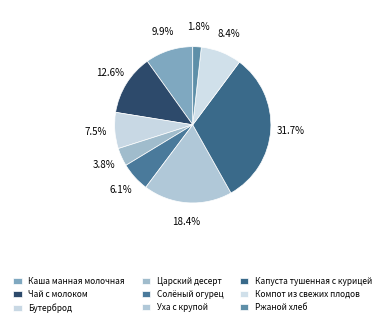

What is the ratio of the value at Бутерброд to the value at Уха с крупой?

0.4